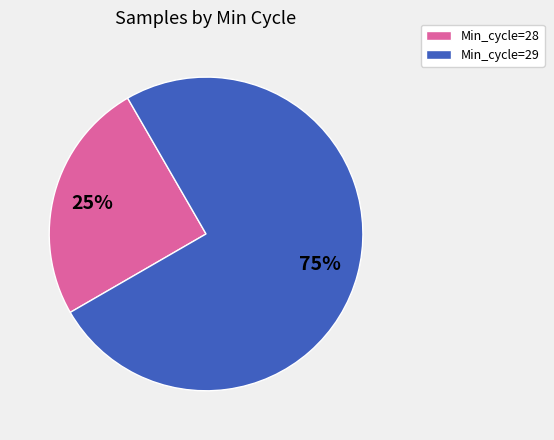

Is there any slice that represents more than half of the pie?

Yes